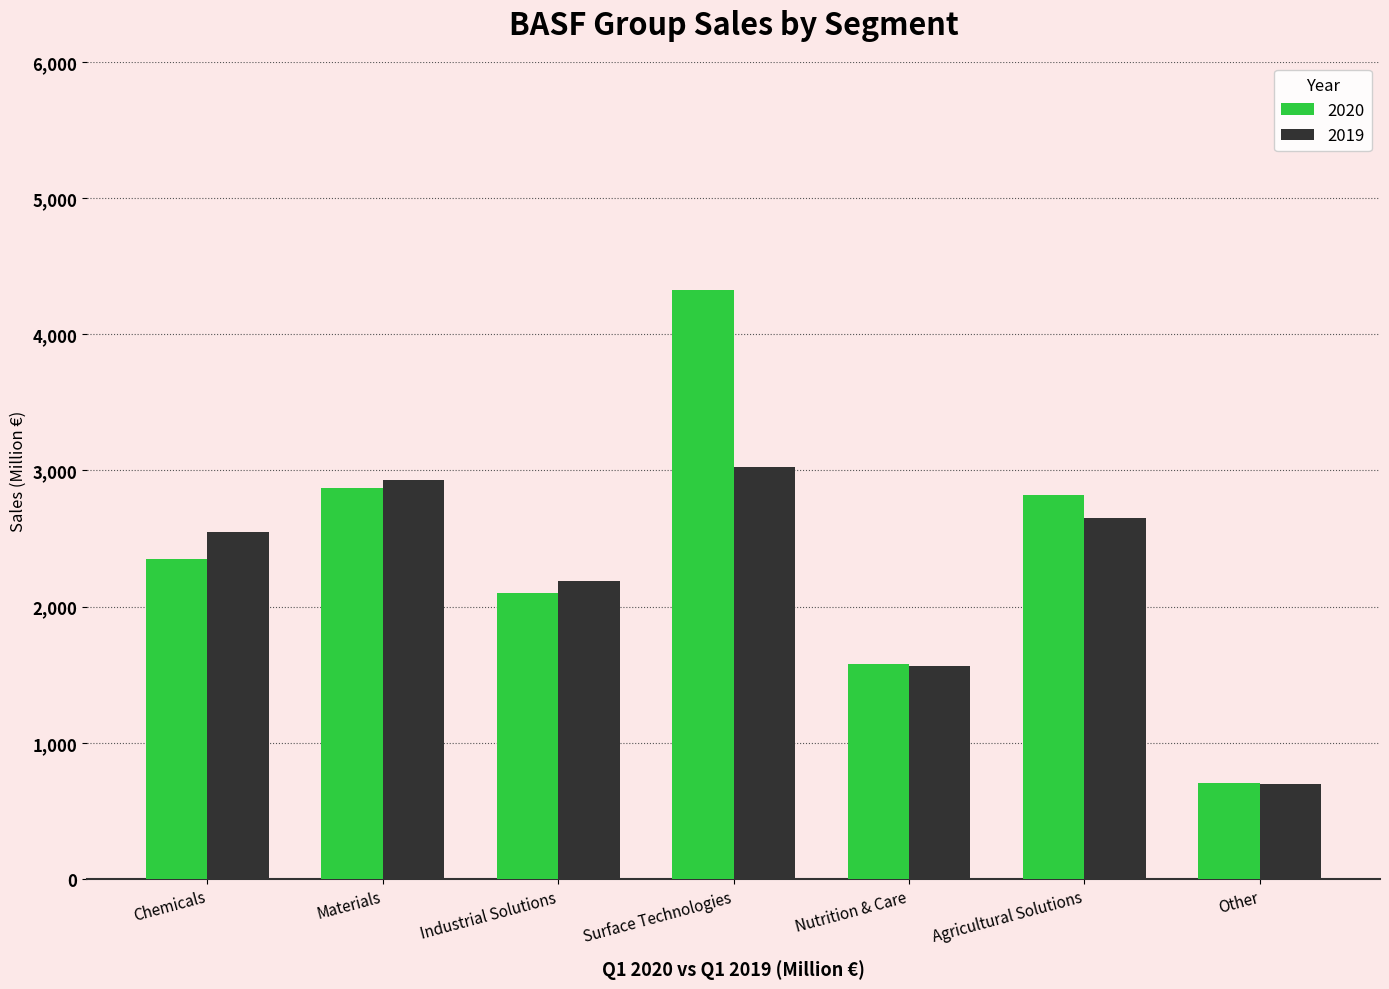

At which category is the sum across all series the highest?

Surface Technologies